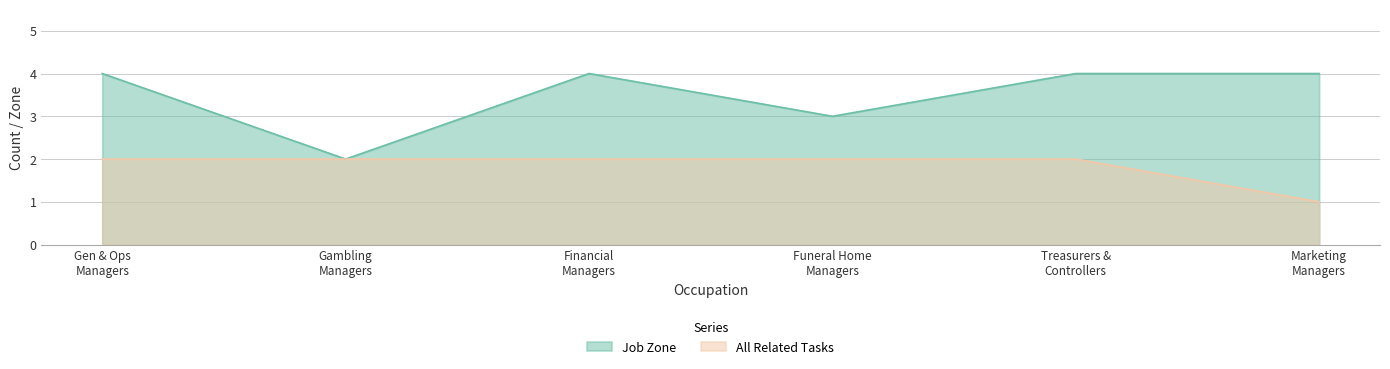

Count the Job Zone values in the range 3 to 4.

5